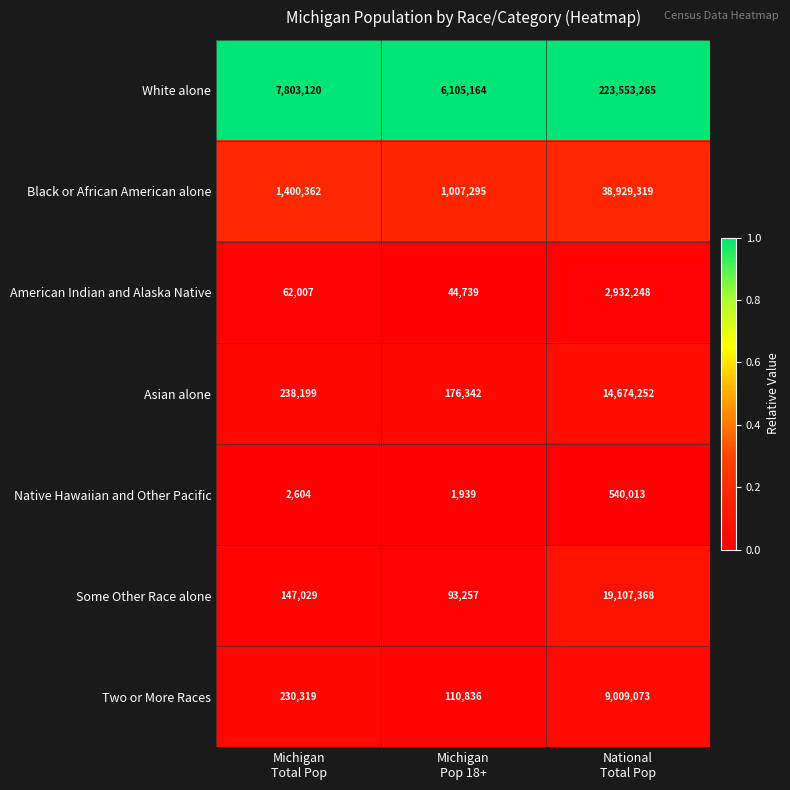

Which series has the largest total across all categories?

White alone